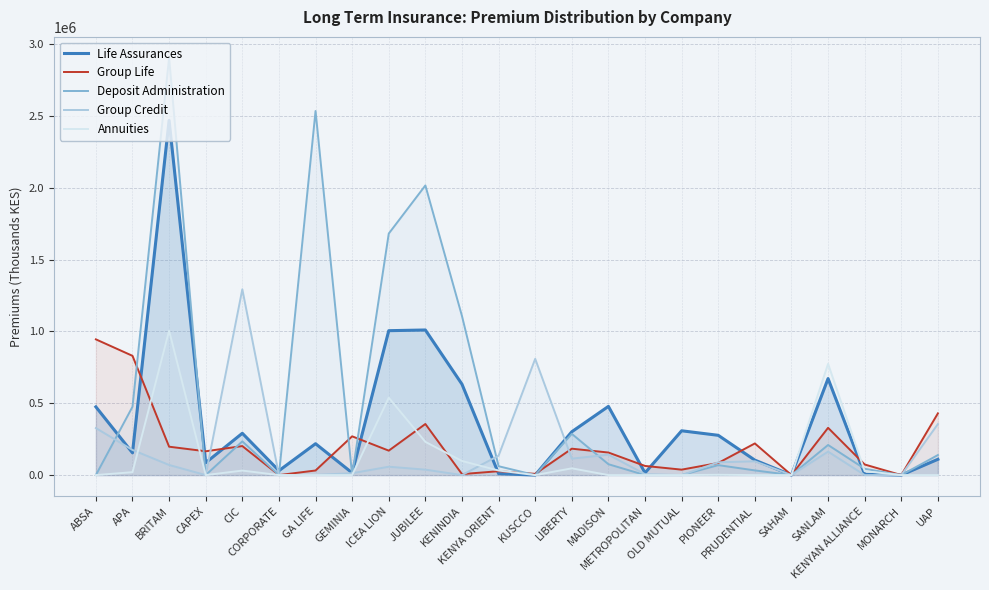

Where is Group Credit nearest to the value 646910?

KUSCCO